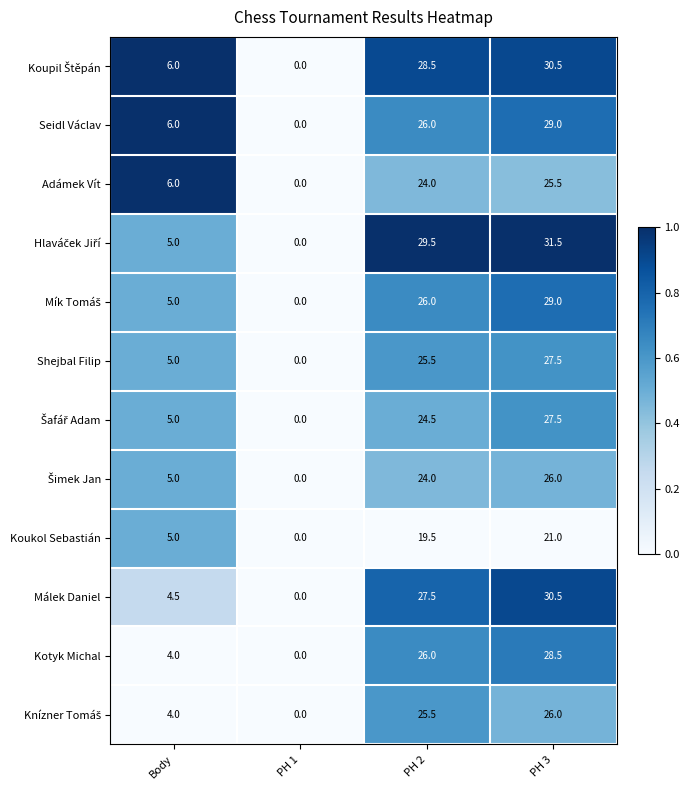

The value of Seidl Václav at PH 1 is -17.5. True or false?

False